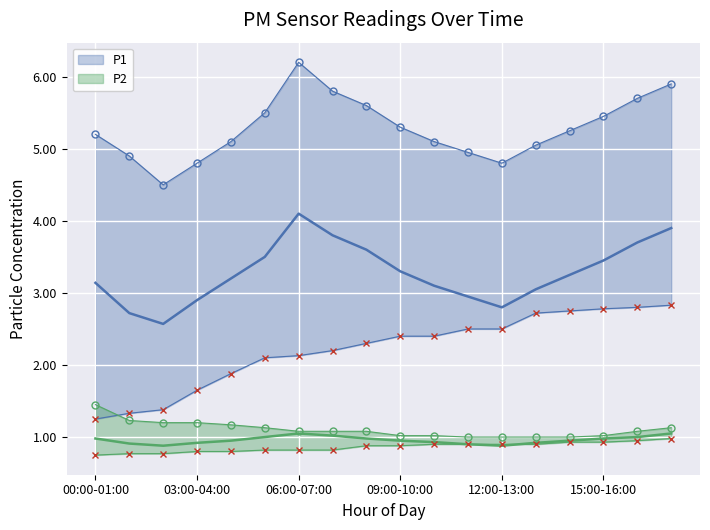

What is the value of the P2_upper point at the 3rd from the left?

1.2